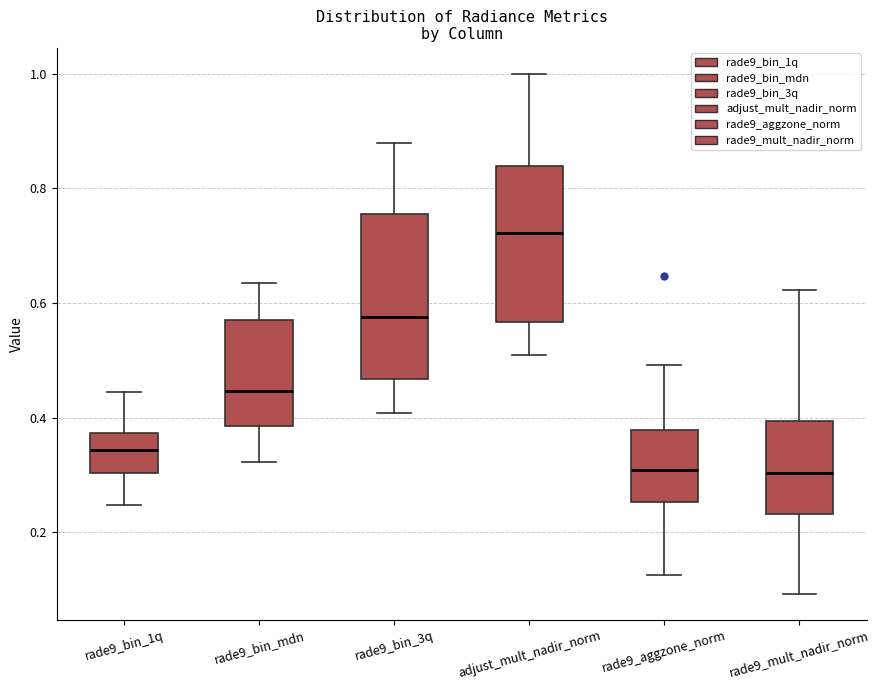

Where does the lower whisker of the box for rade9_bin_1q end on the y-axis? The values are not printed on the chart, so give them approximately, as read against the axis.

0.24